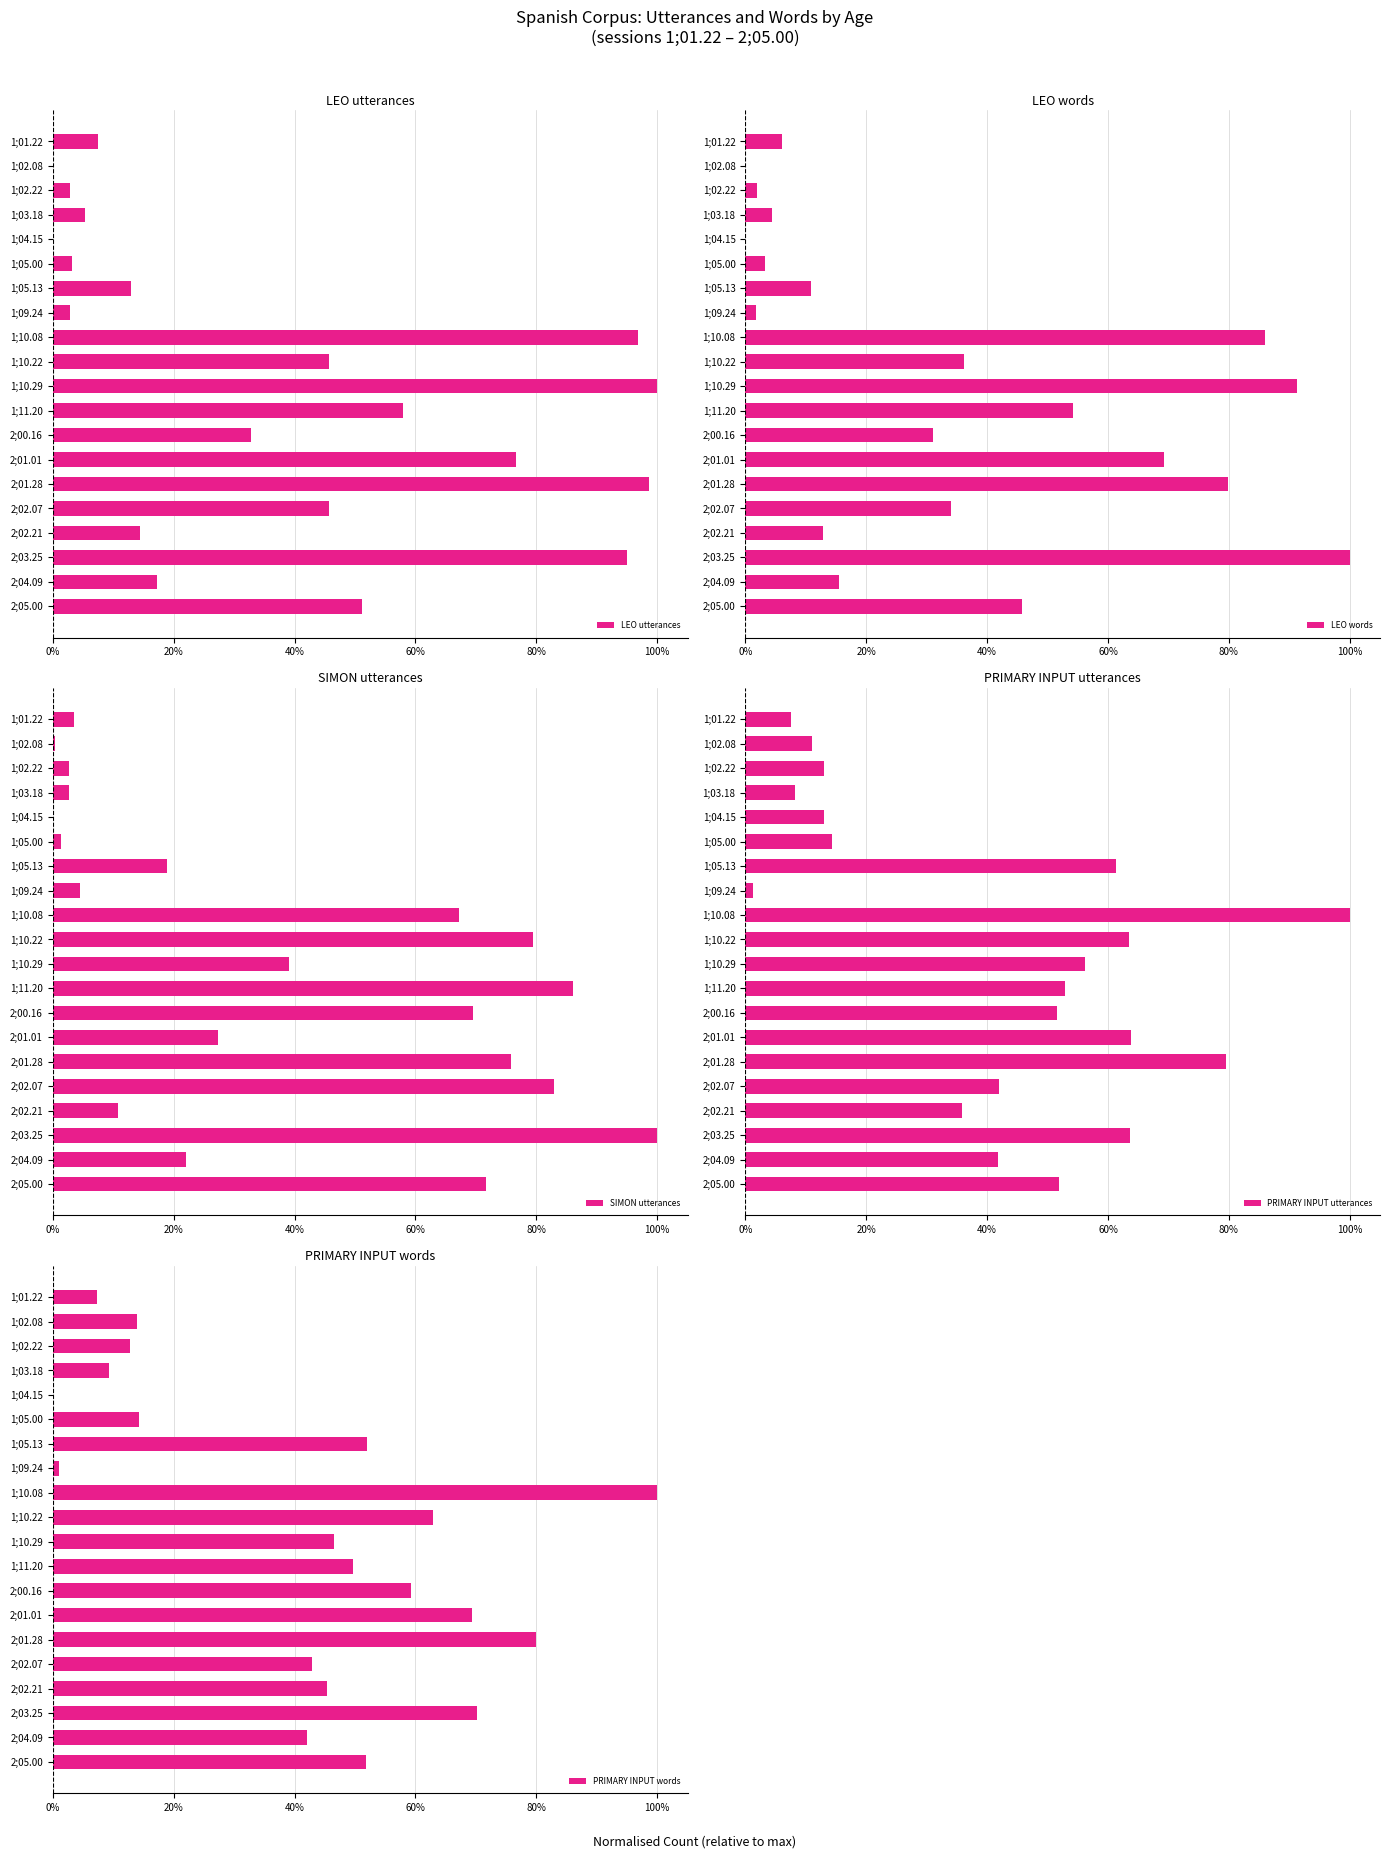

Read the PRIMARY INPUT words value at 2;02.07.

0.4